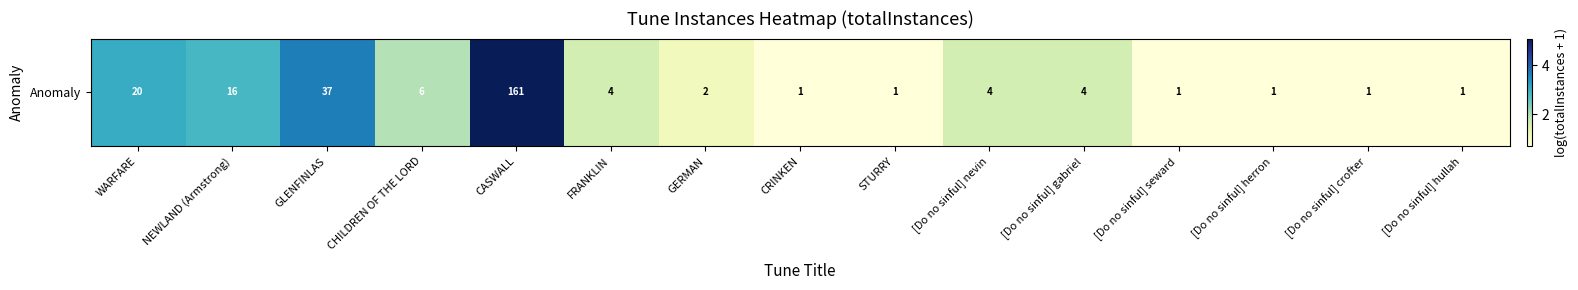

Reading left to right, list all the values displayed in this chart.

WARFARE=3.0	NEWLAND (Armstrong)=2.8	GLENFINLAS=3.6	CHILDREN OF THE LORD=1.9	CASWALL=5.1	FRANKLIN=1.6	GERMAN=1.1	CRINKEN=0.7	STURRY=0.7	[Do no sinful] nevin=1.6	[Do no sinful] gabriel=1.6	[Do no sinful] seward=0.7	[Do no sinful] herron=0.7	[Do no sinful] crofter=0.7	[Do no sinful] hullah=0.7